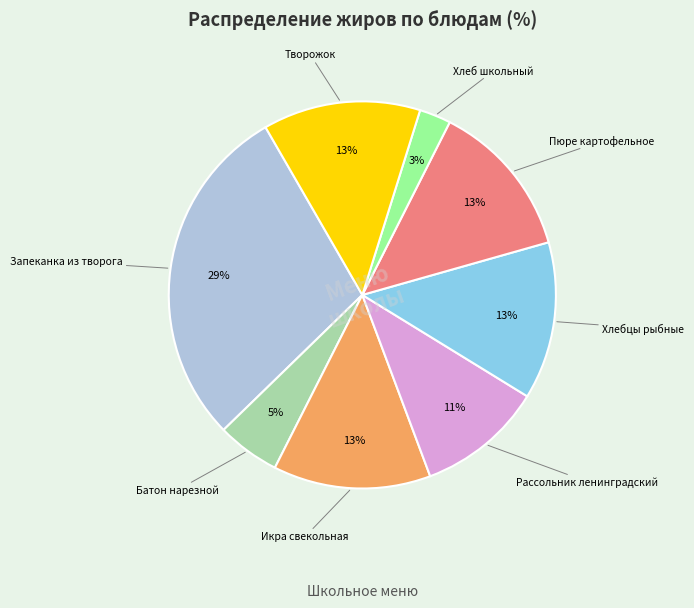

How many slices are in this pie chart?

8